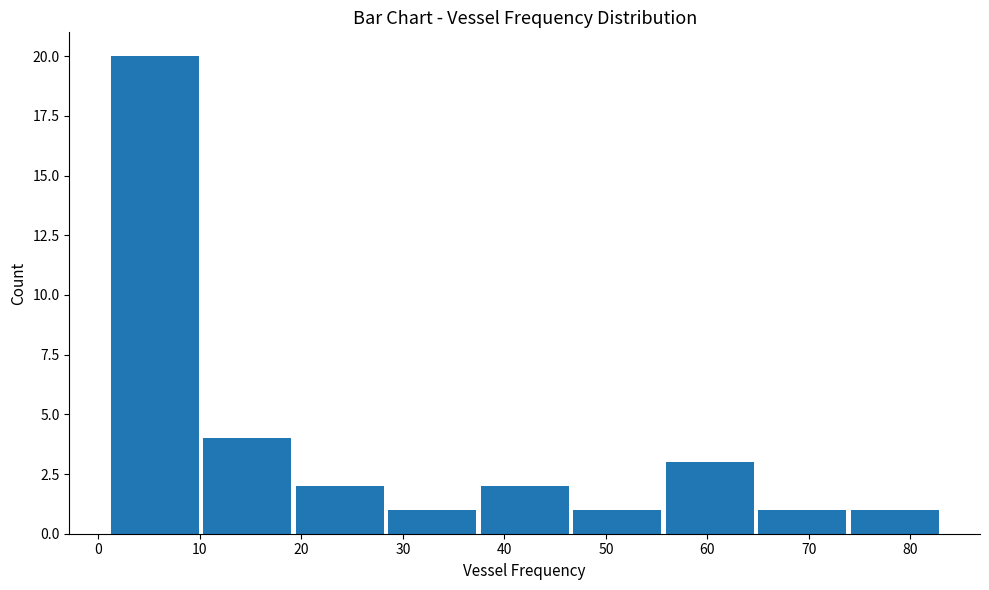

What is the height of the bar covering 47 to 56 on the x-axis? Neither the bar edges nor the heights are printed on the chart, so give them approximately, as read against the axes.

1